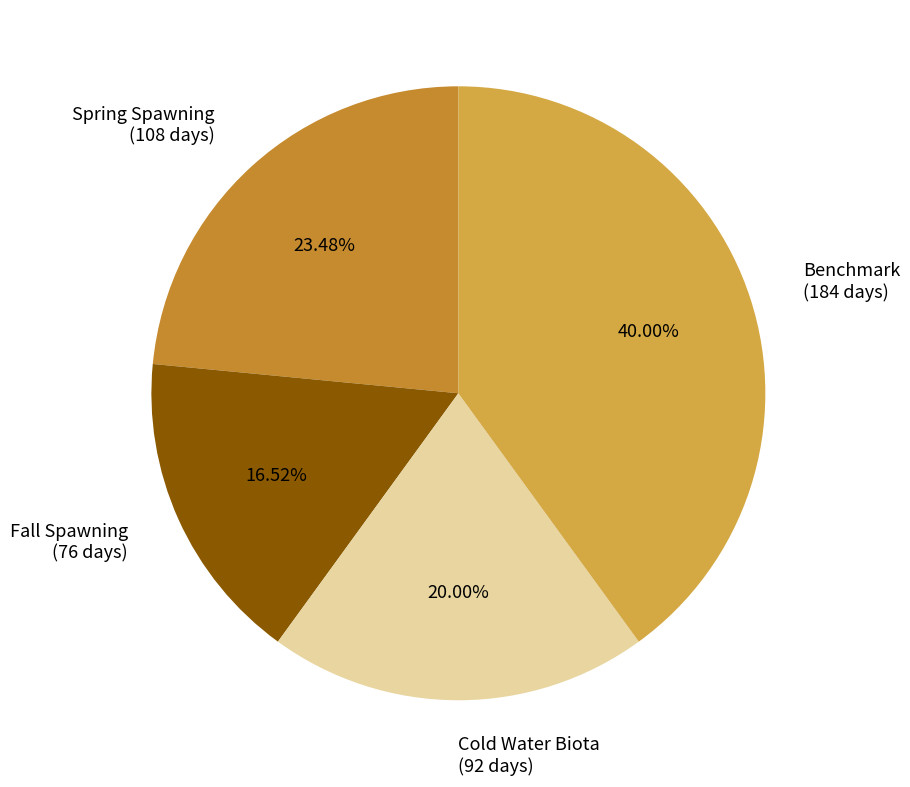

What is the largest slice in the pie chart?

Benchmark